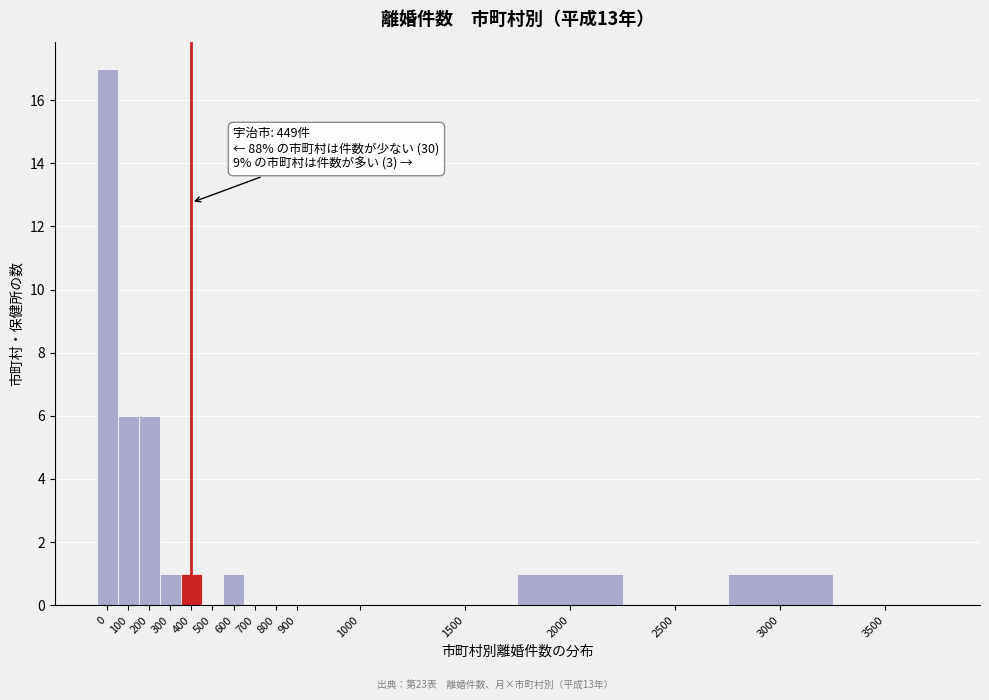

Reading right to left, list all the values displayed in this chart.

3500=0	3000=1	2500=0	2000=1	1500=0	1000=0	900=0	800=0	700=0	600=1	500=0	400=1	300=1	200=6	100=6	0=17